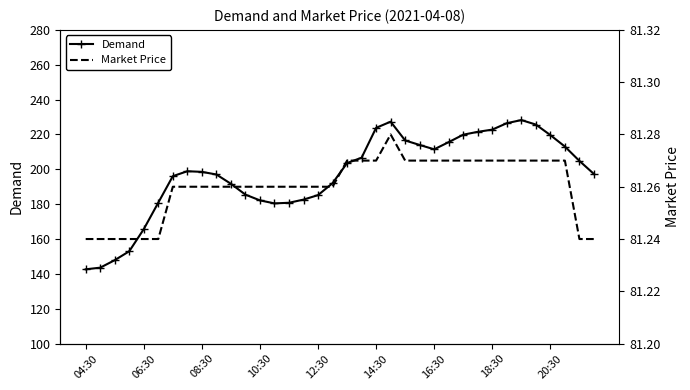

How many lines are shown in the chart?

2